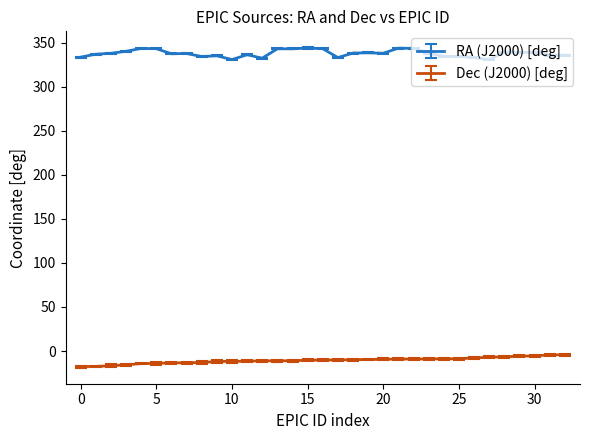

What are all the series names shown in the legend?

RA (J2000) [deg], Dec (J2000) [deg]